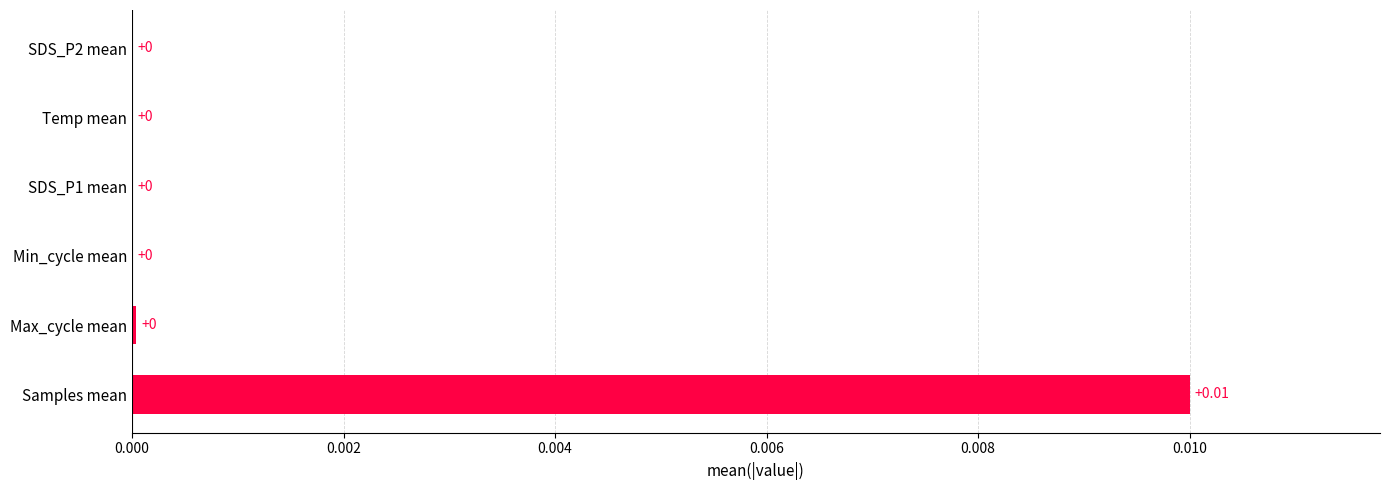

Are the bars horizontal?

Yes